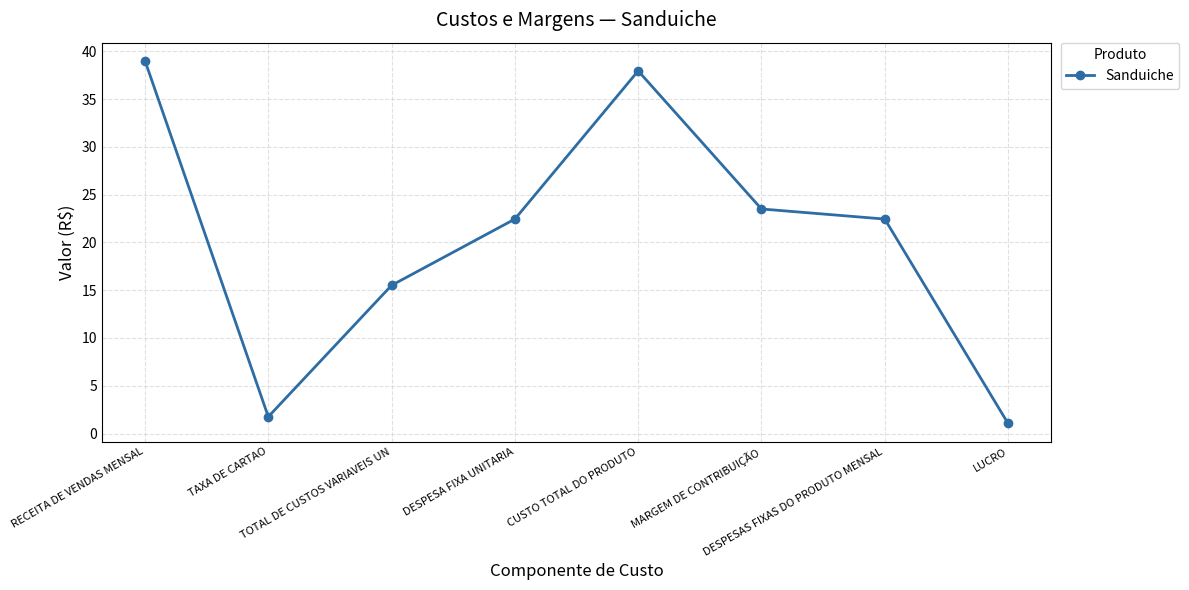

How many distinct data groups are displayed?

1